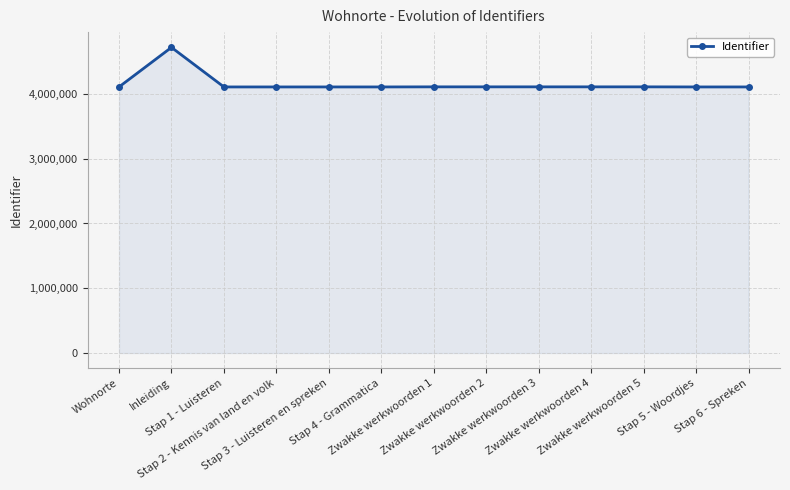

How many values are below 4107933?

6